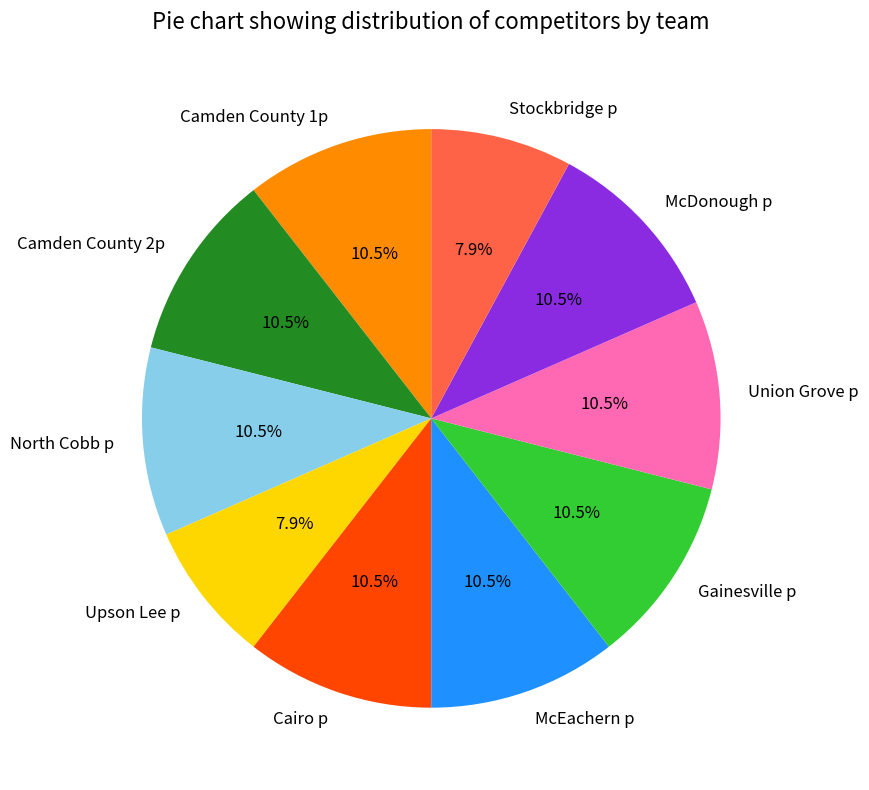

Approximately how many times larger is the value at North Cobb p compared to Stockbridge p?

1.3